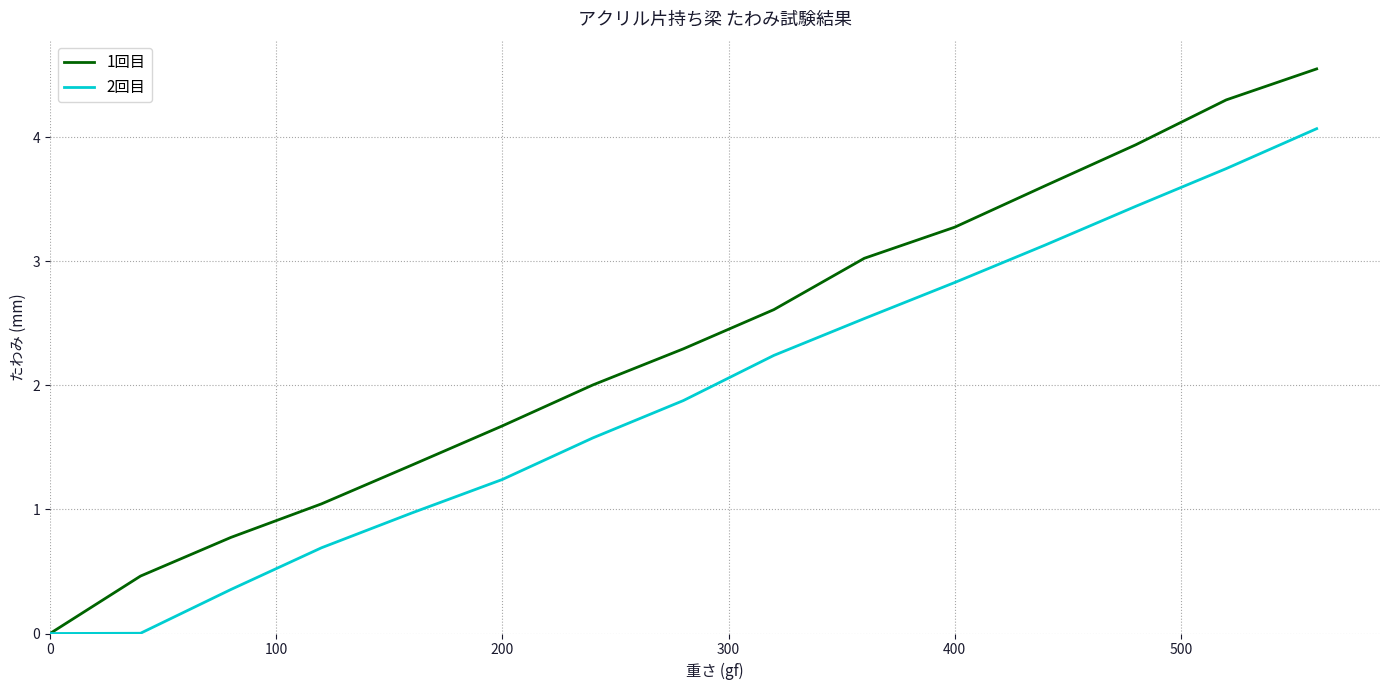

Which series has the largest range (max minus min)?

1回目